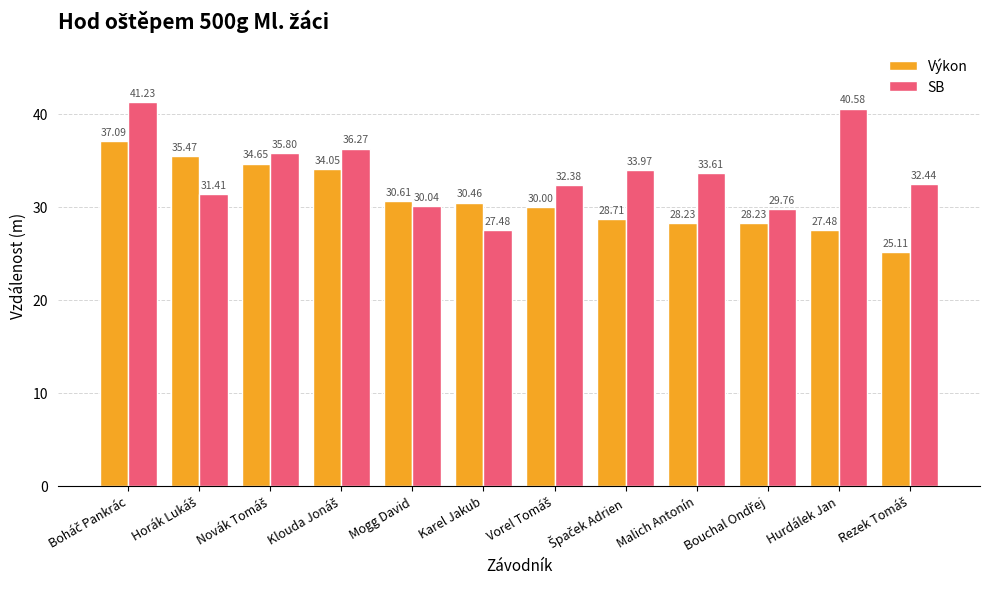

What is the difference between the highest and lowest values at Mogg David?

0.6